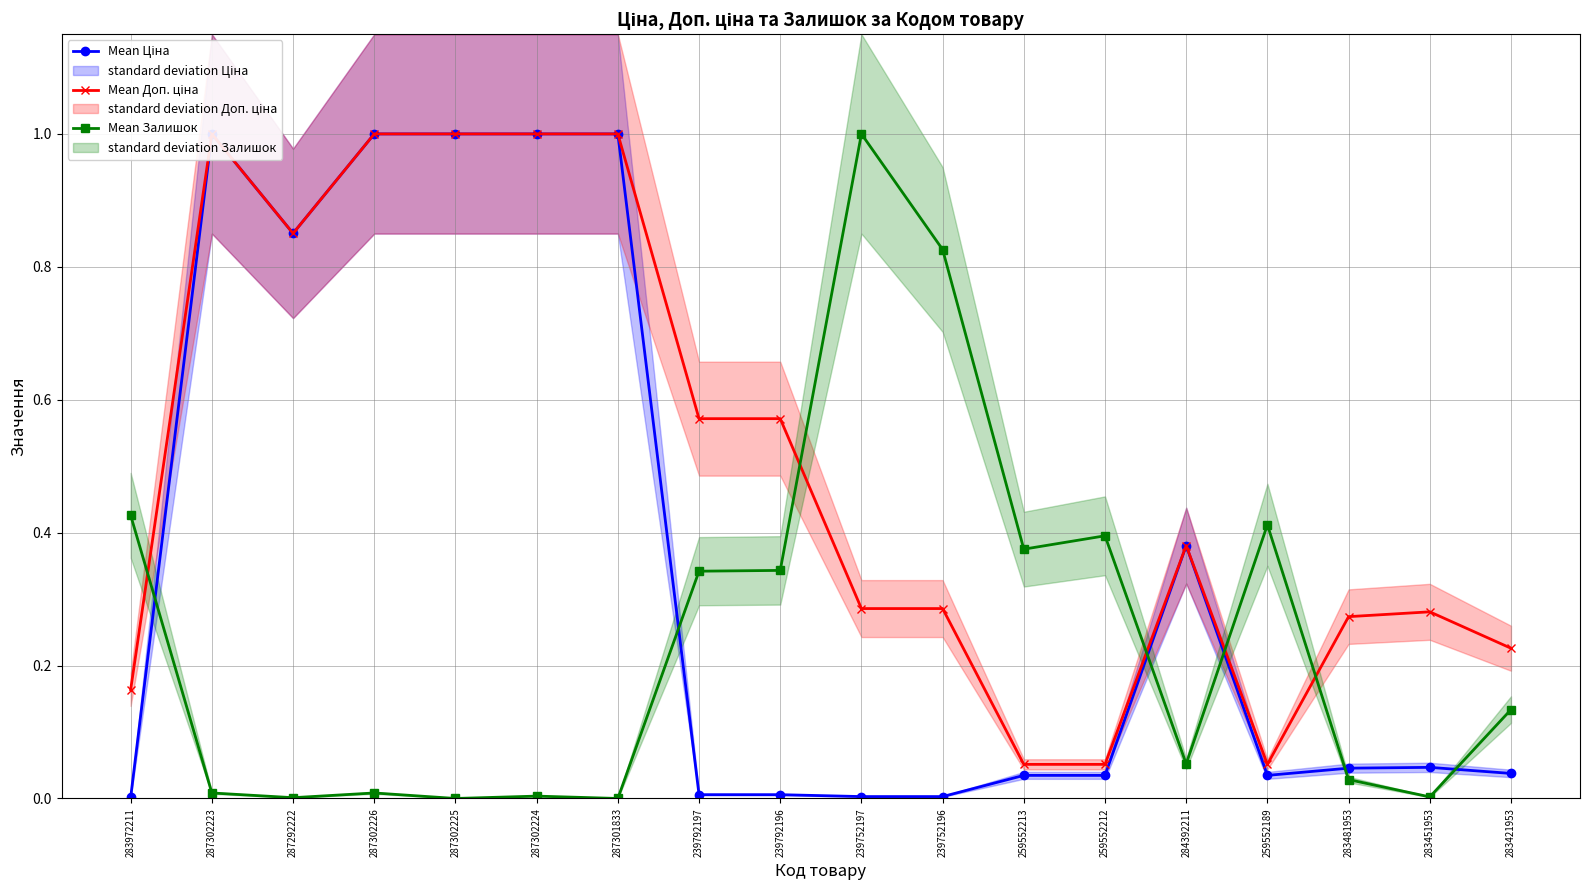

What is the difference between the Mean Доп. ціна values at 283451953 and 284392211?

0.1